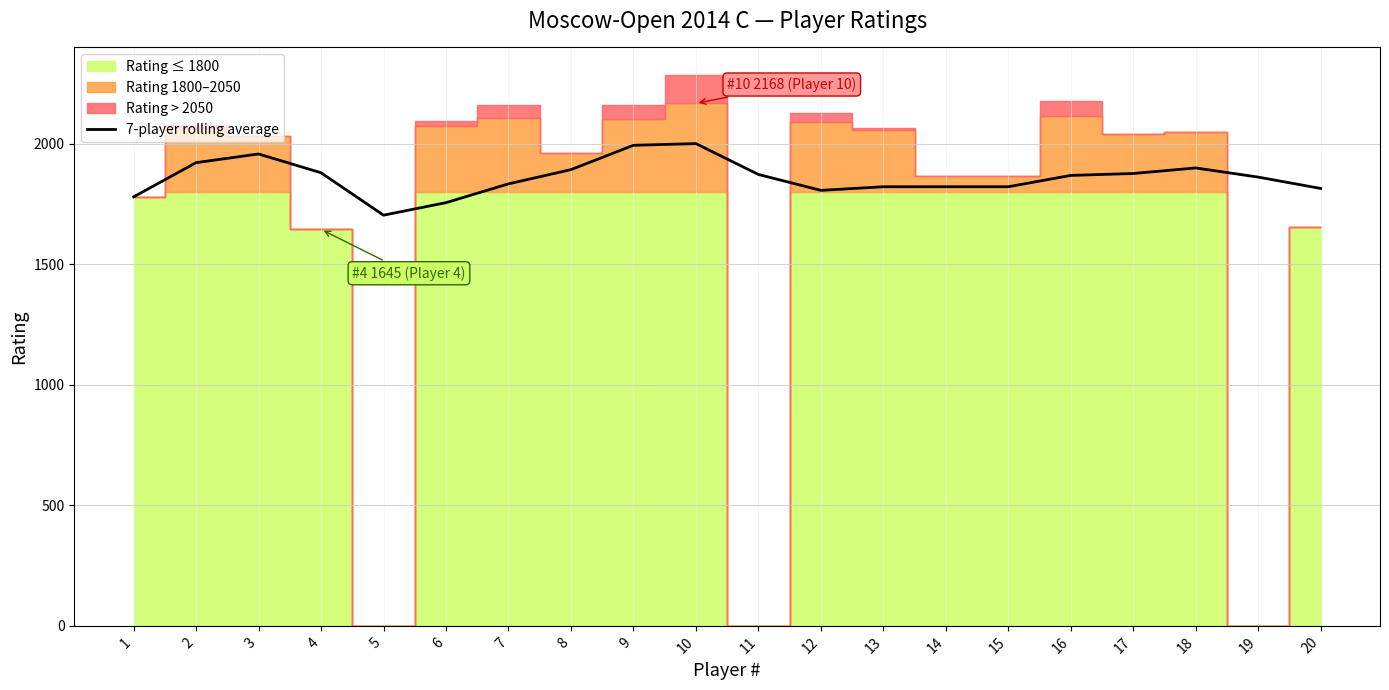

List the labels in order of value, largest first.

10, 9, 3, 2, 18, 8, 4, 17, 11, 16, 19, 7, 13, 14, 15, 20, 12, 1, 6, 5